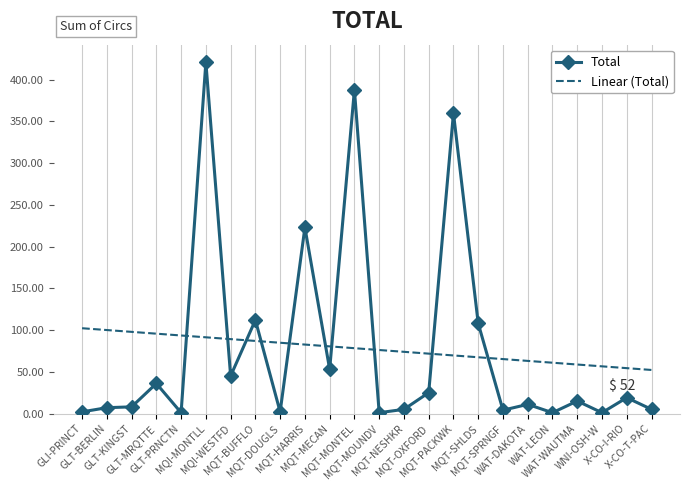

The Linear (Total) series shows 76.8 at WAT-WAUTMA. True or false?

False